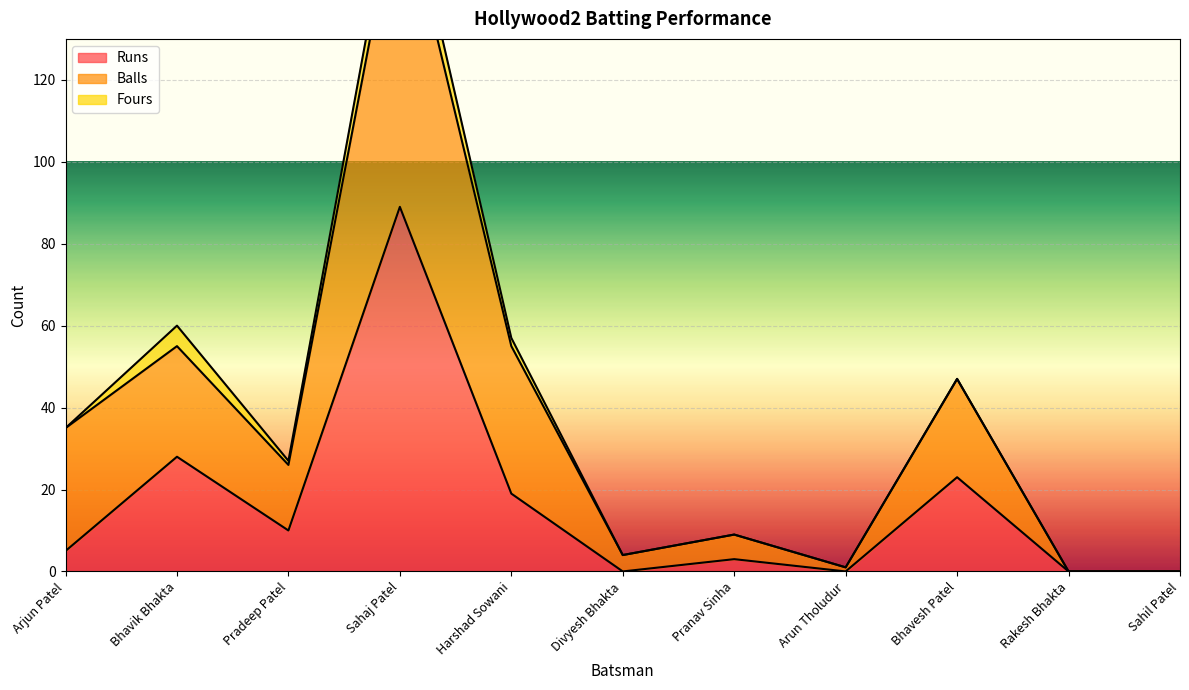

Does the chart display data point markers on the line(s)?

No